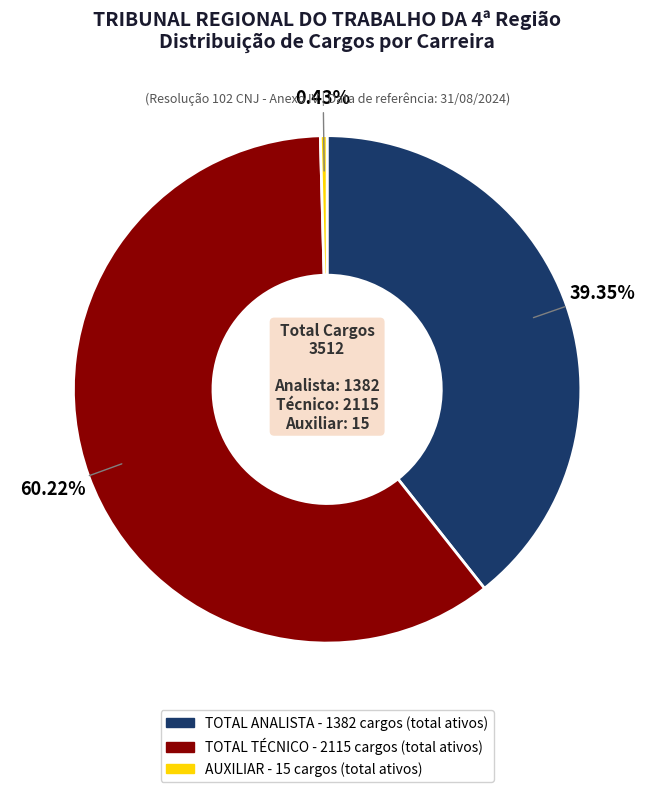

How many segments does this pie chart have?

3